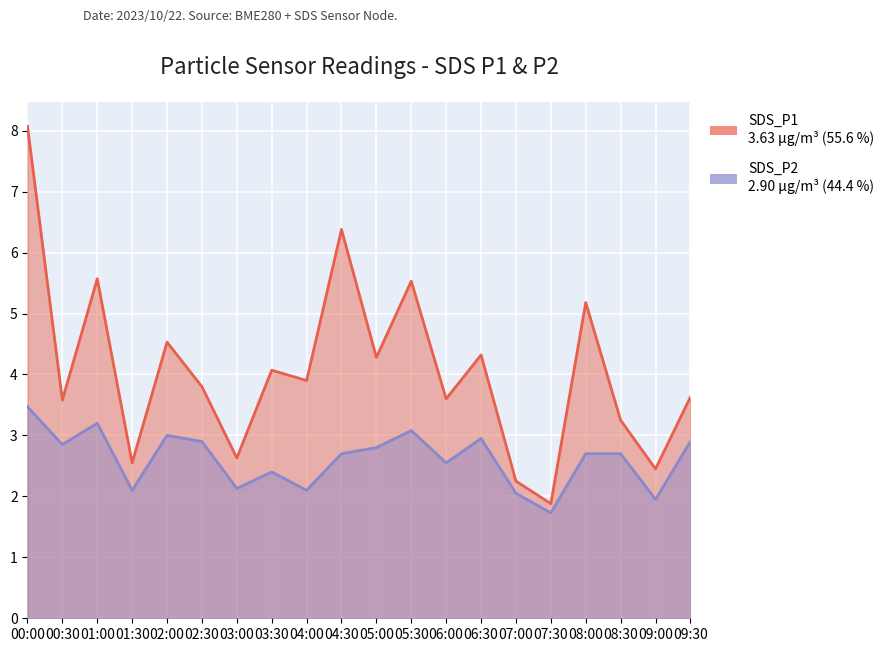

Which series changed the most between 04:30 and 06:30?

SDS_P1